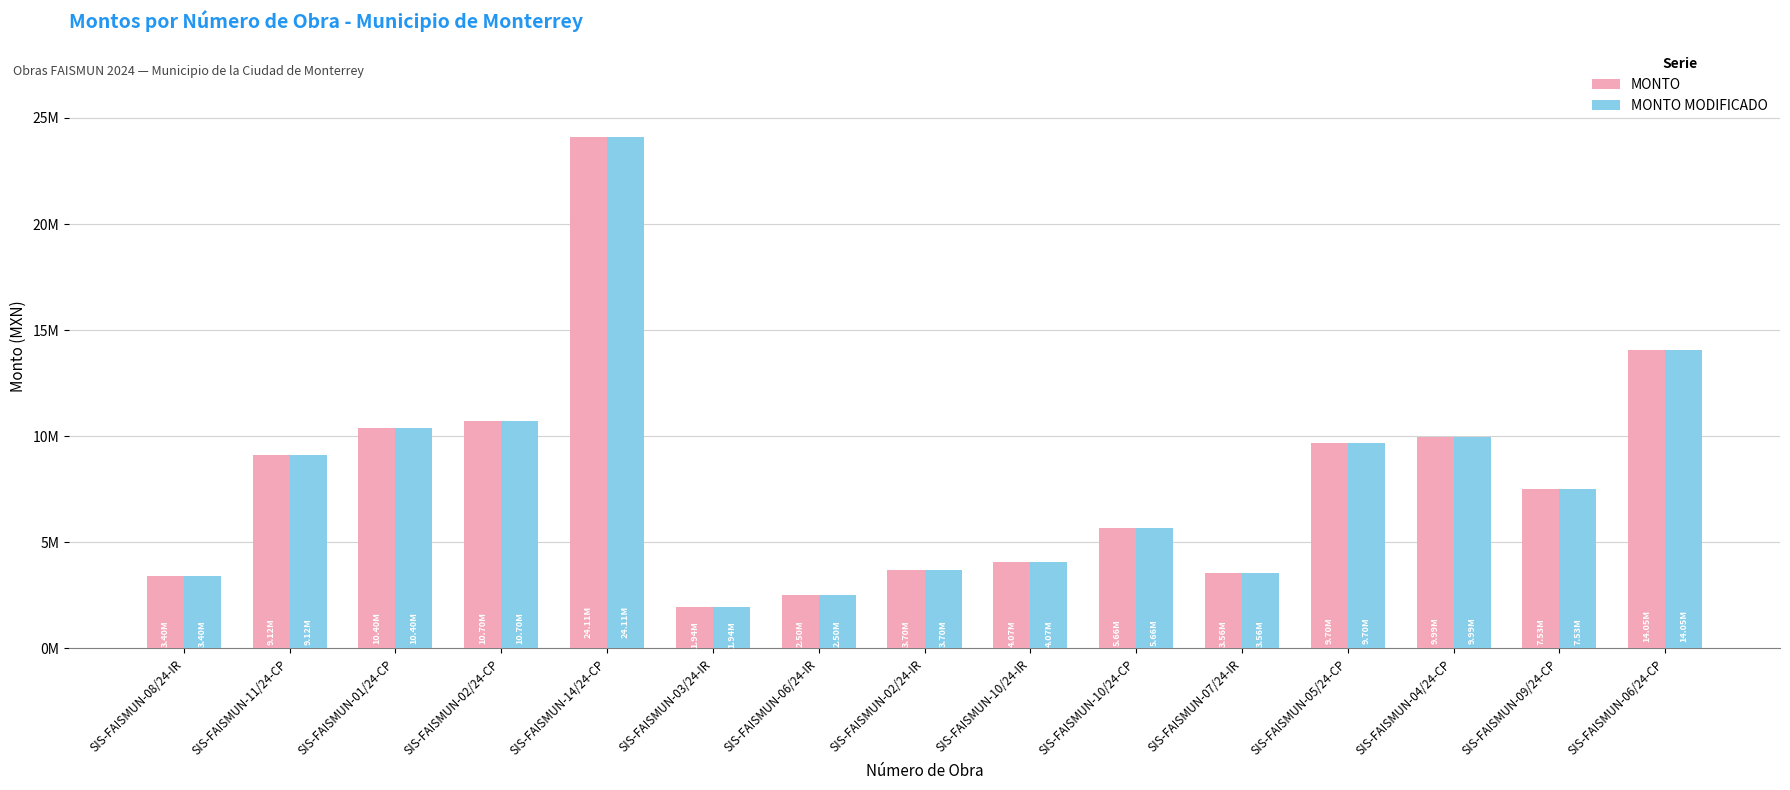

What is the average value of the MONTO series?

8027447.5